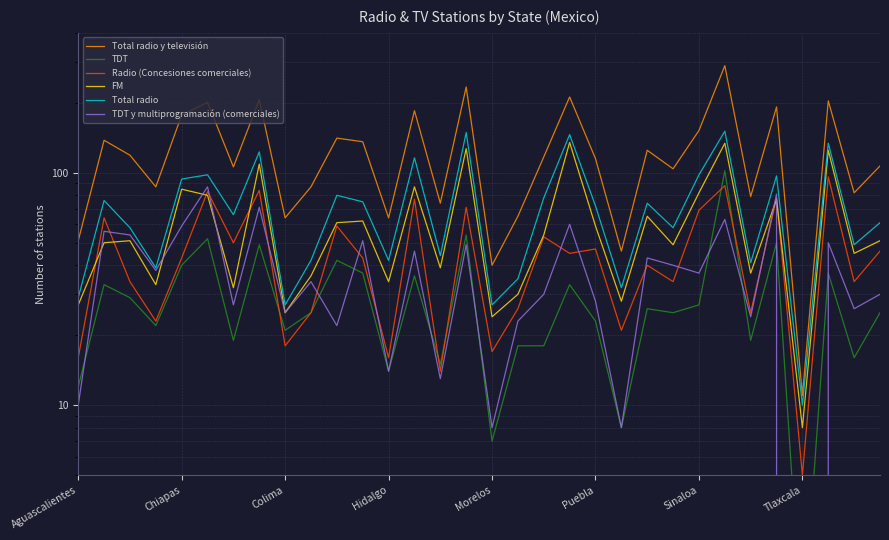

Does the chart display data point markers on the line(s)?

No